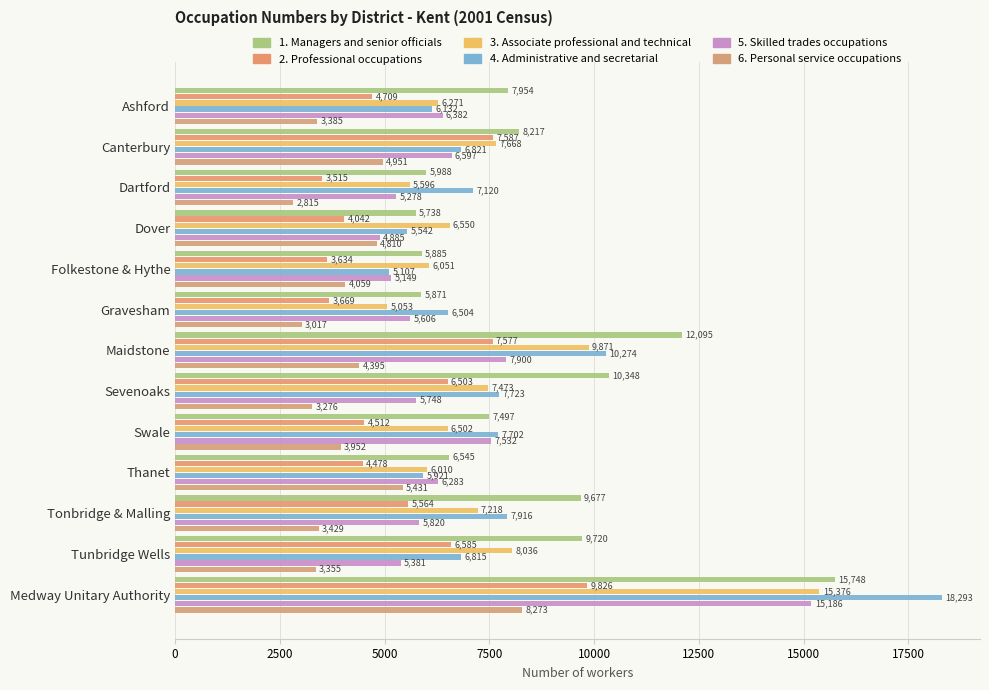

What is the sum of all 3. Associate professional and technical values?

97675